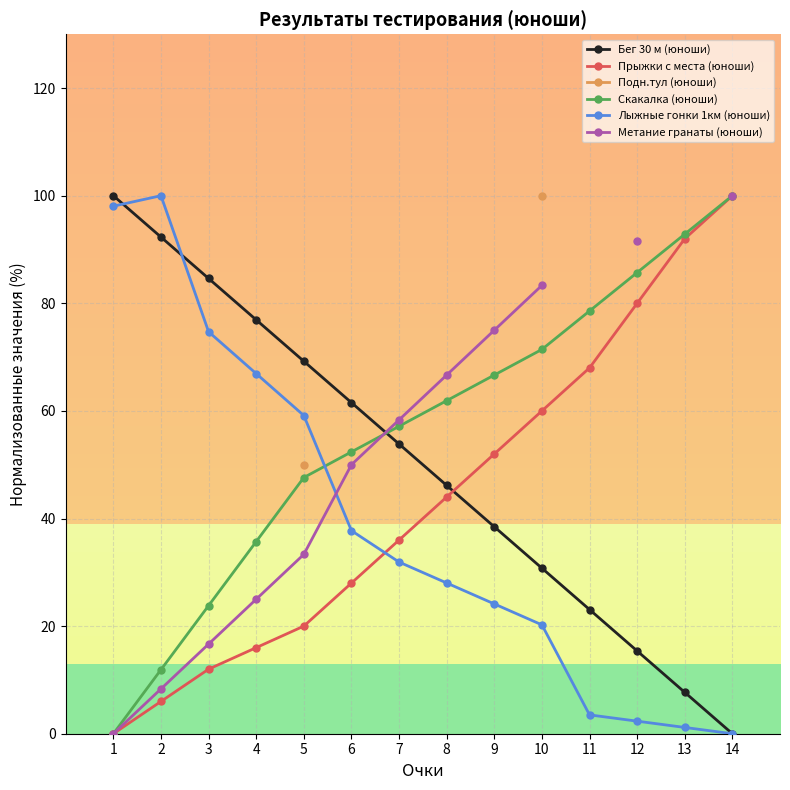

At which category does the chart reach its minimum across all series?

14